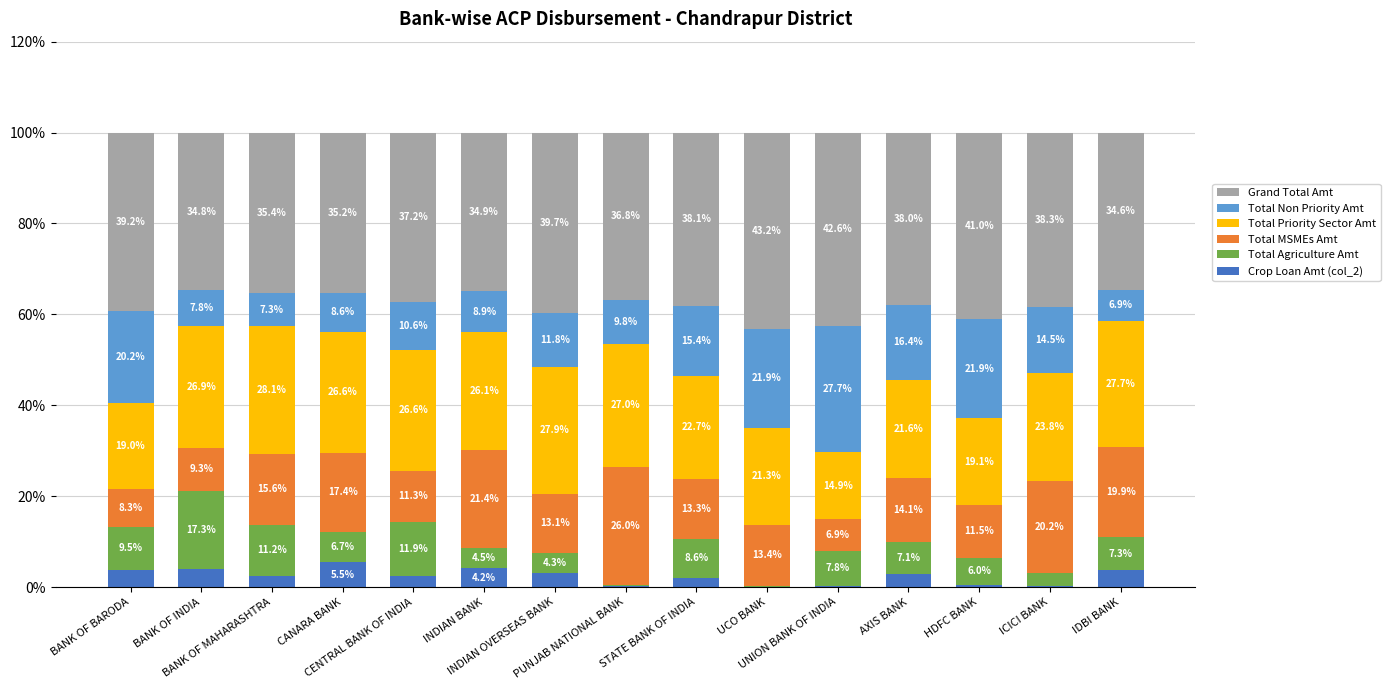

What is the maximum value for Crop Loan Amt (col_2)?

5.5